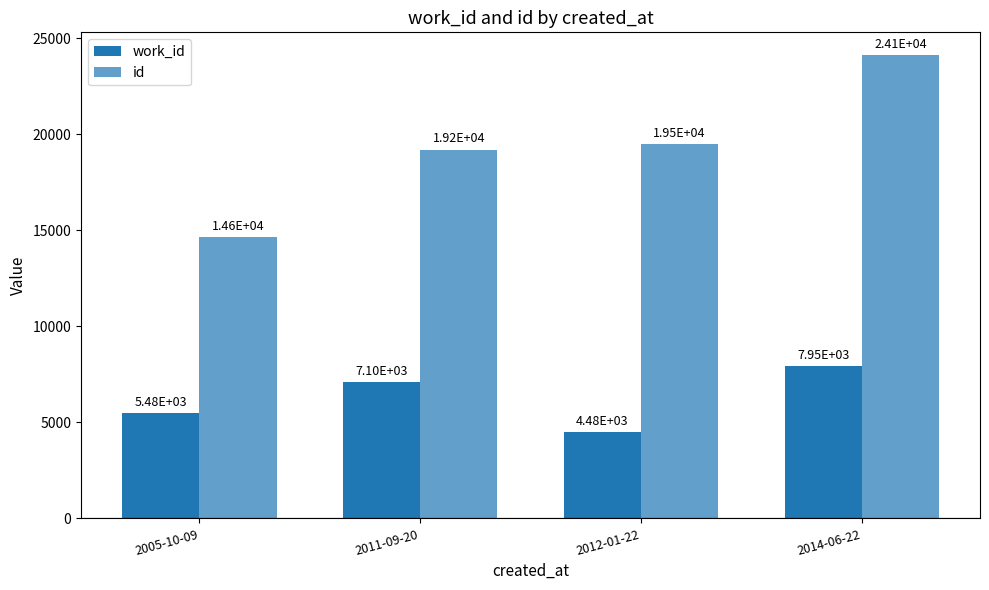

Which series has the largest total across all categories?

id